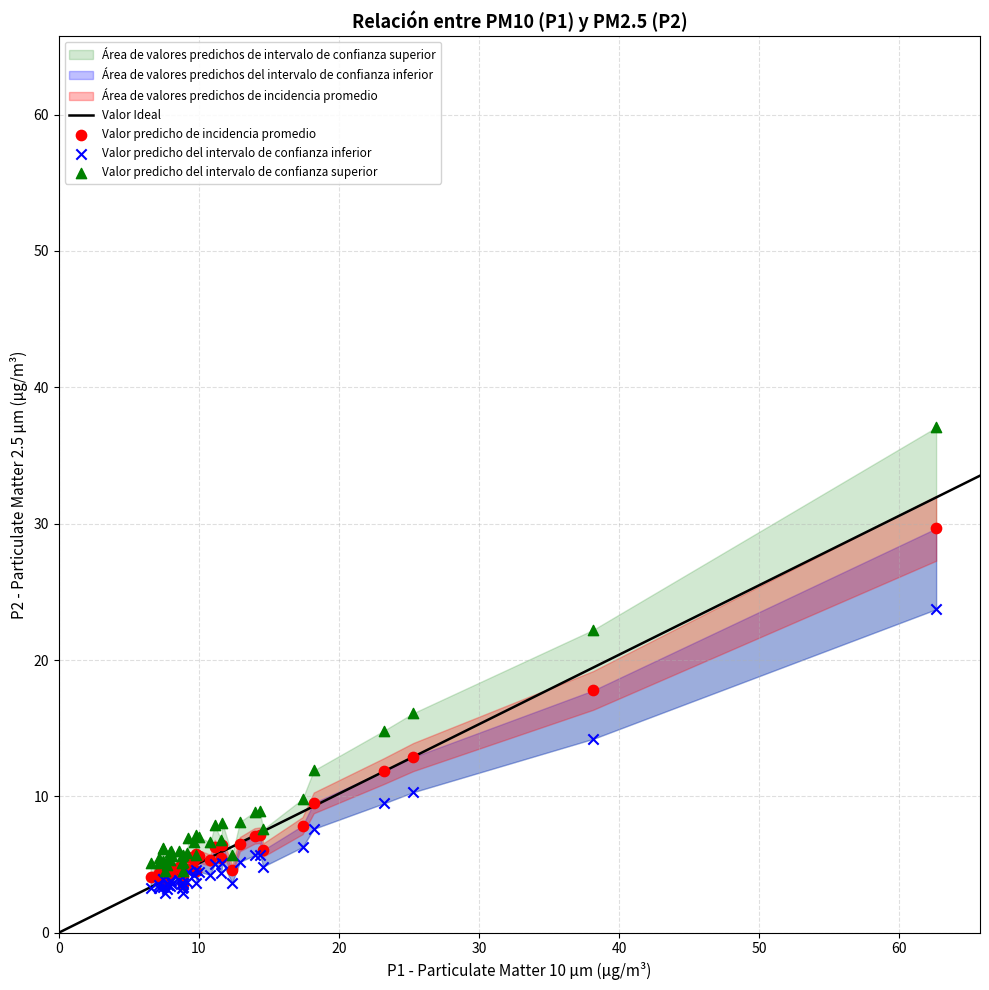

Across all series, what Y value is closest to 19?

17.8